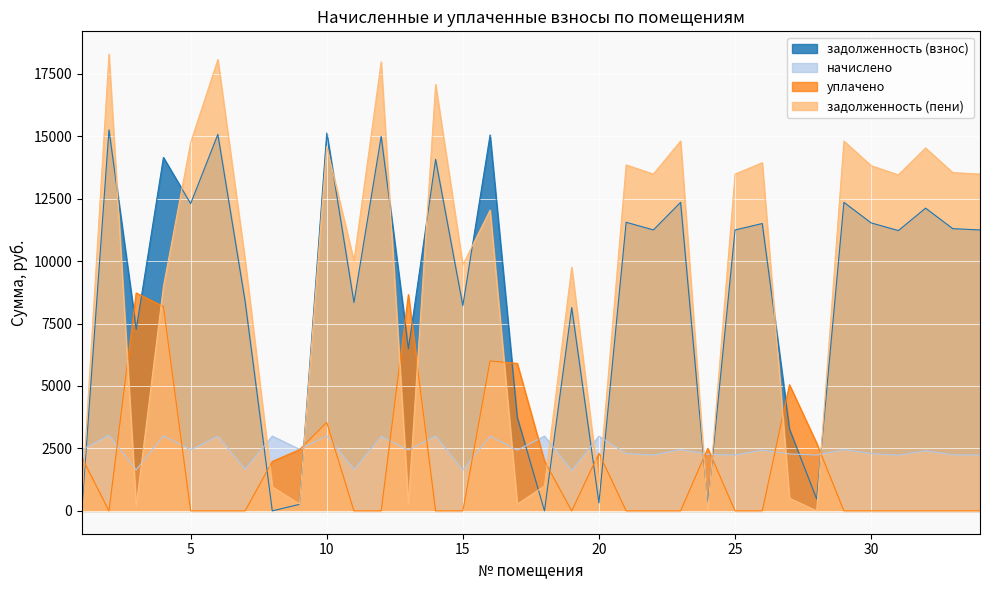

How many lines are shown in the chart?

4